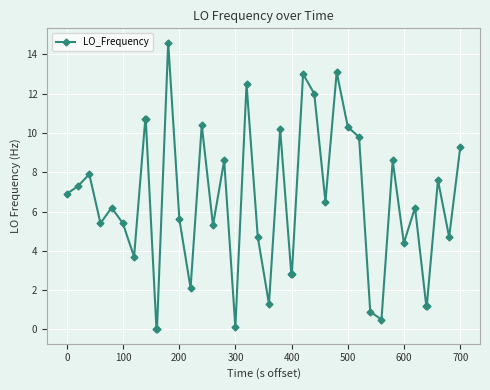

True or false: there are more than 2 points higher than both neighbors.

True